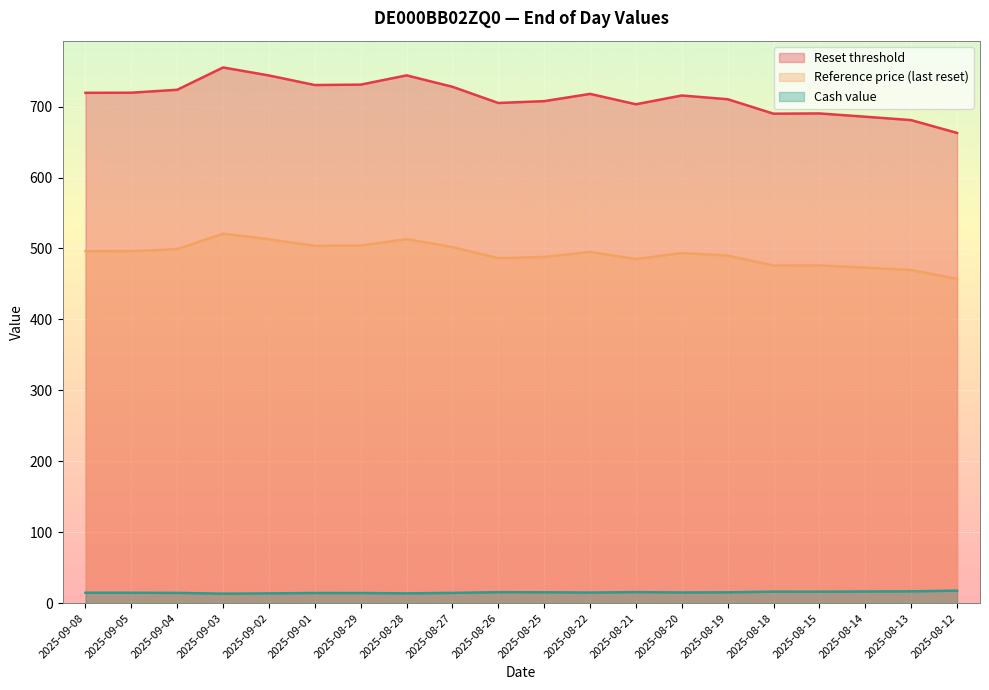

How many distinct data groups are displayed?

3